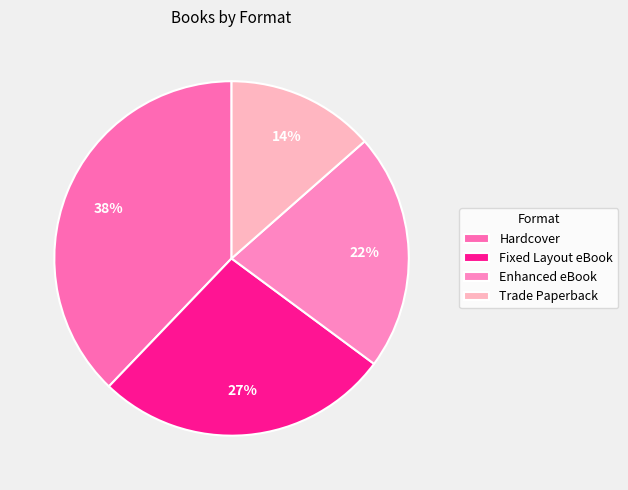

Do Enhanced eBook and Fixed Layout eBook together represent more than half of the pie?

No